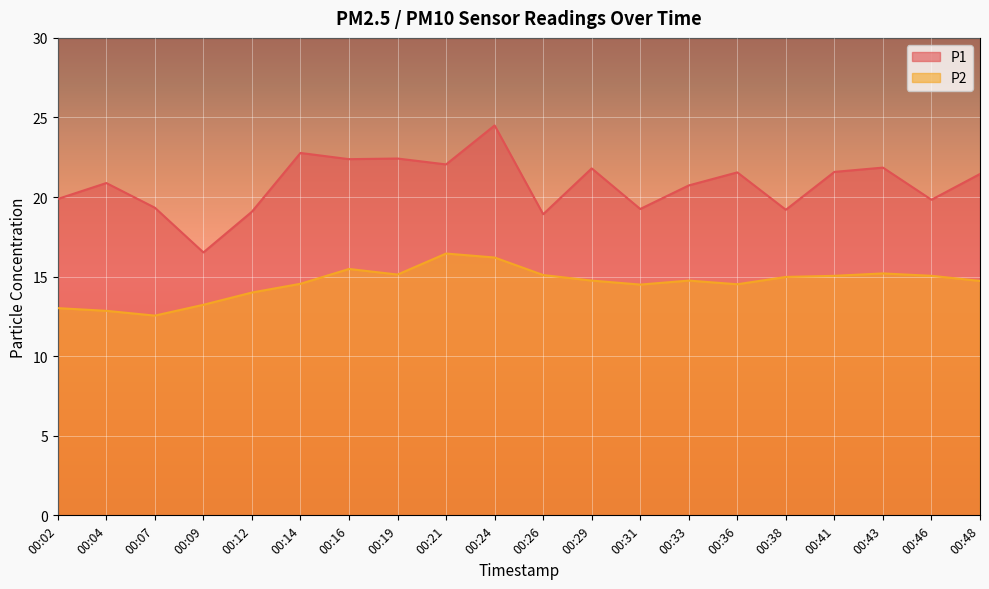

What is the minimum value shown in the chart?

12.6